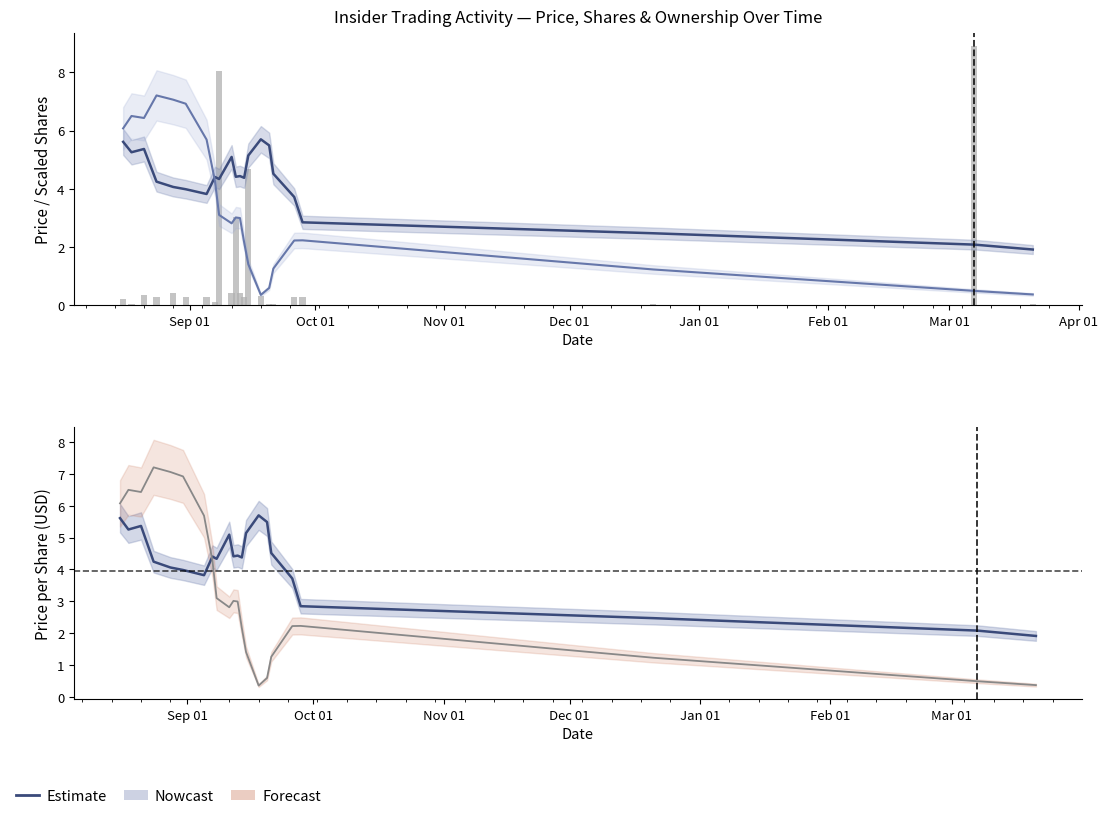

What is the sum of all transactionShares (scaled) values?

28.9